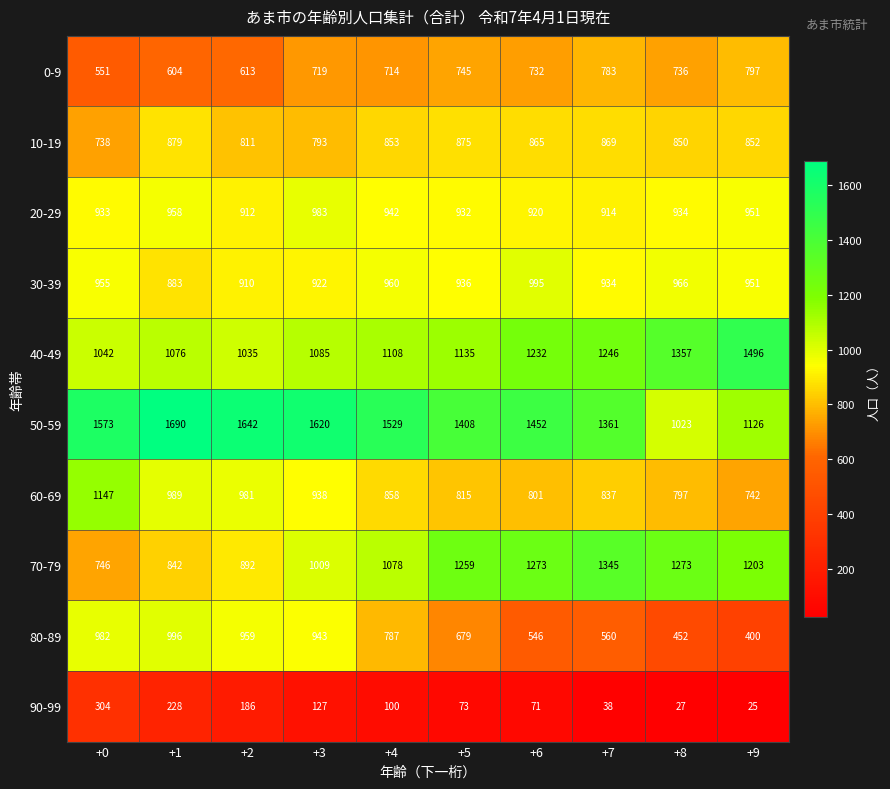

At how many categories does at least one series exceed 1136?

10